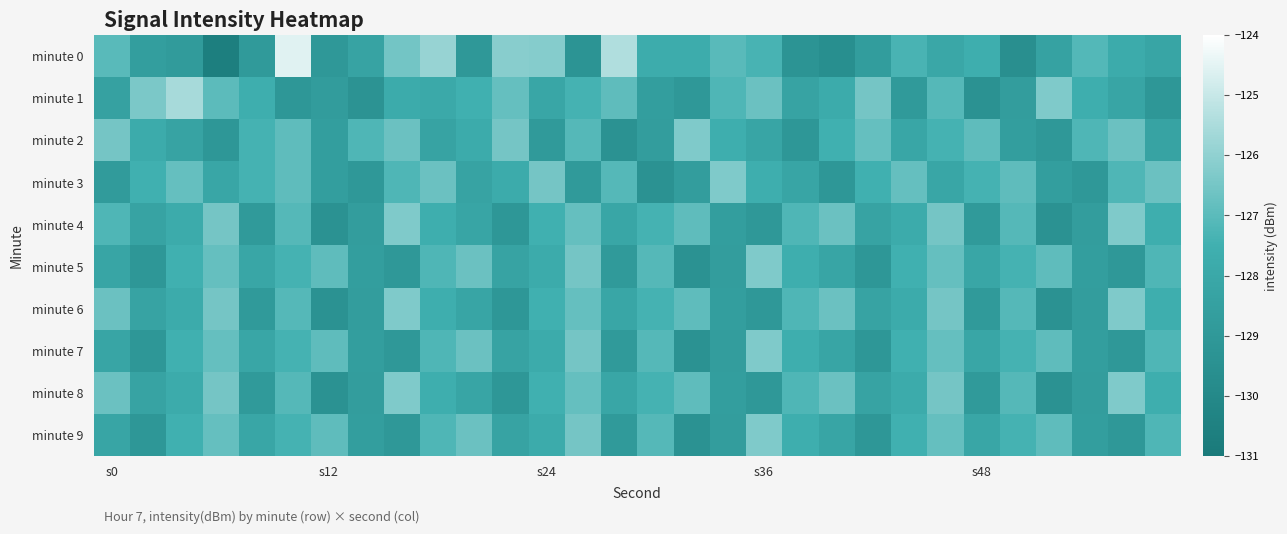

Which series has the largest total across all categories?

minute 2